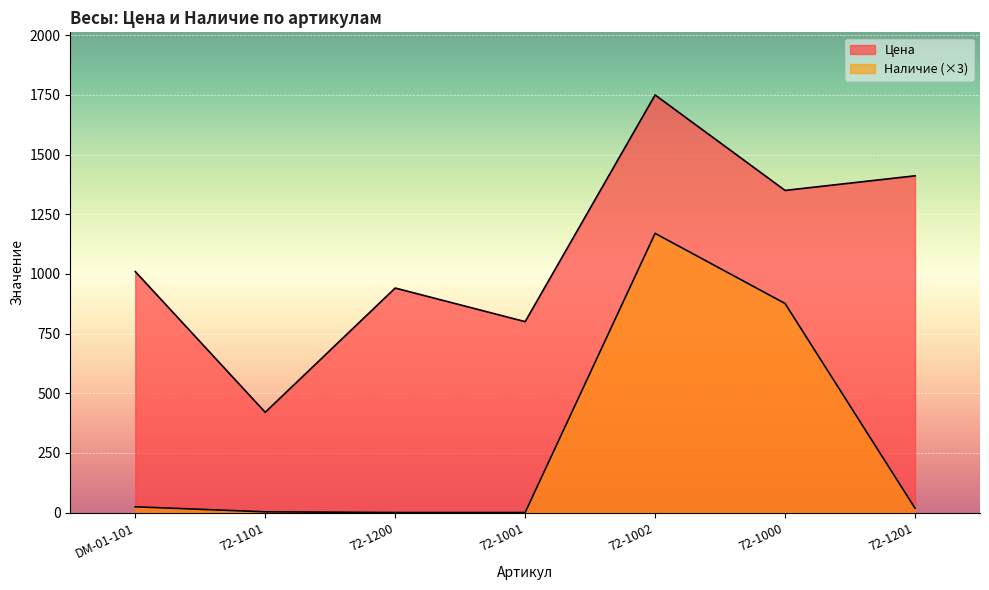

Read the Цена value at 72-1000.

1350.0